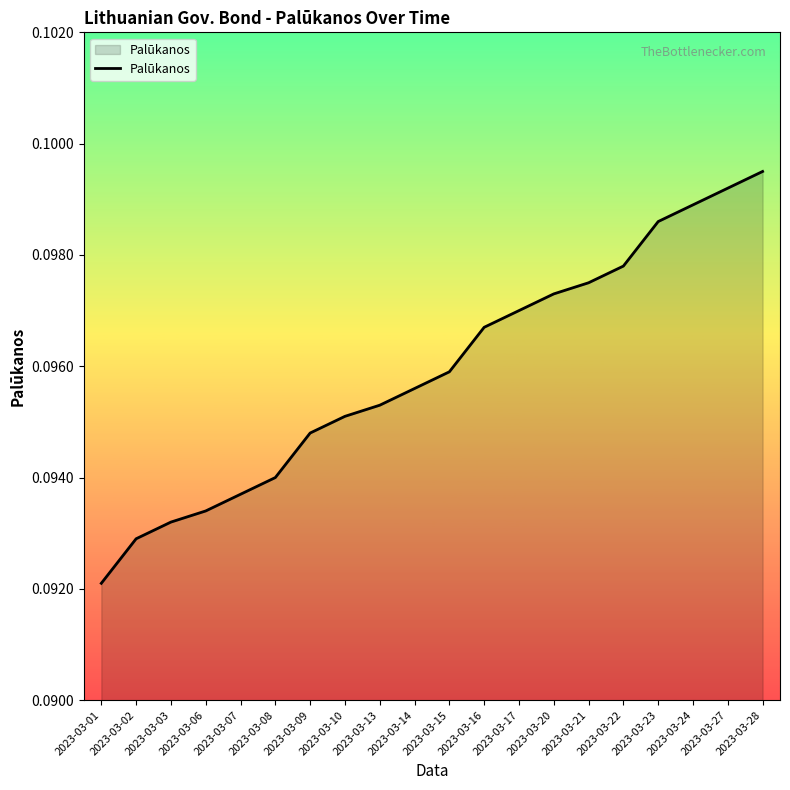

Between 2023-03-07 and 2023-03-10, which is larger?

2023-03-10